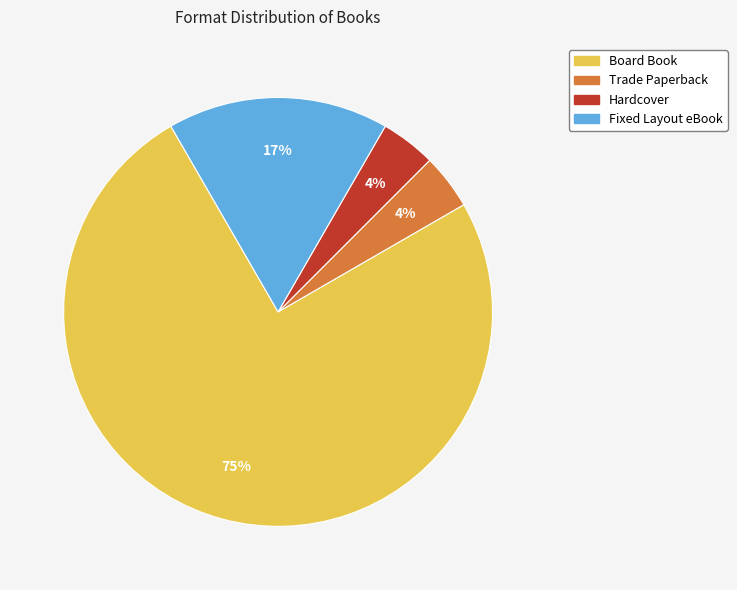

To the nearest percent, what is the combined percentage of Board Book and Fixed Layout eBook?

92%